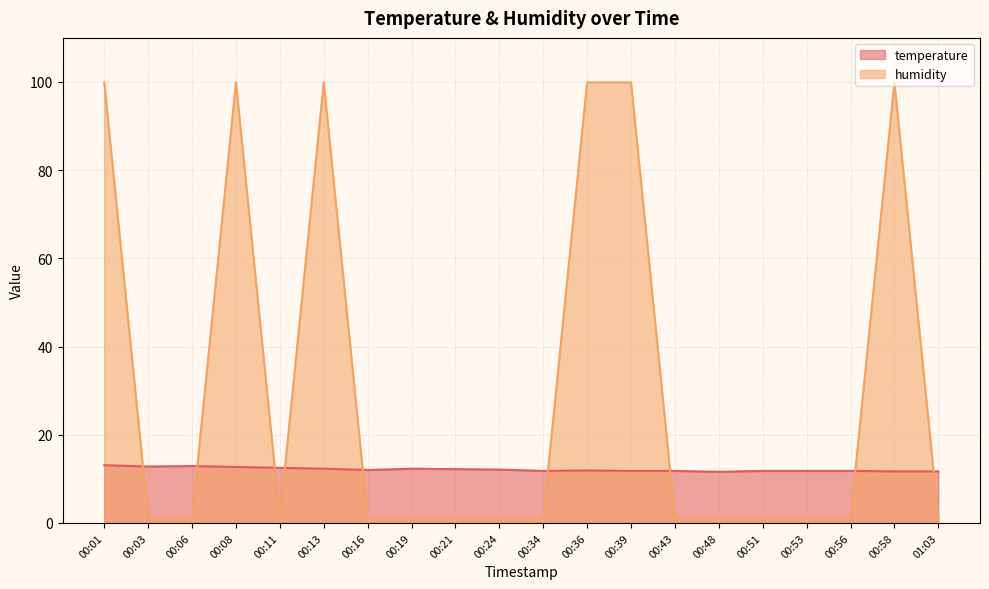

What is the maximum value for temperature?

13.1